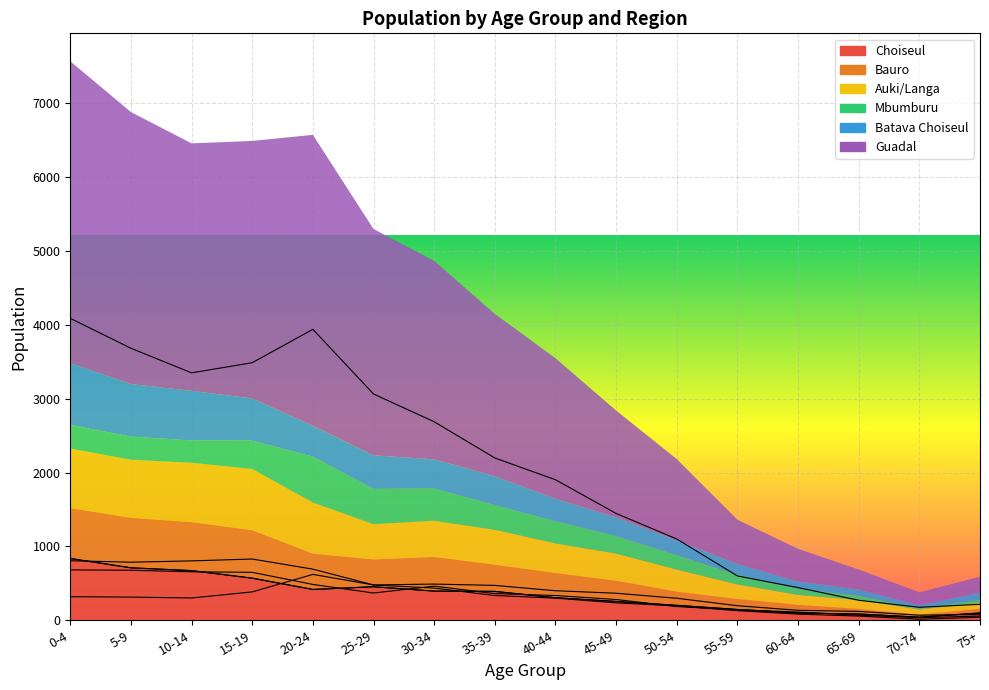

What is the spread (max minus min) of values at 10-14?

3047